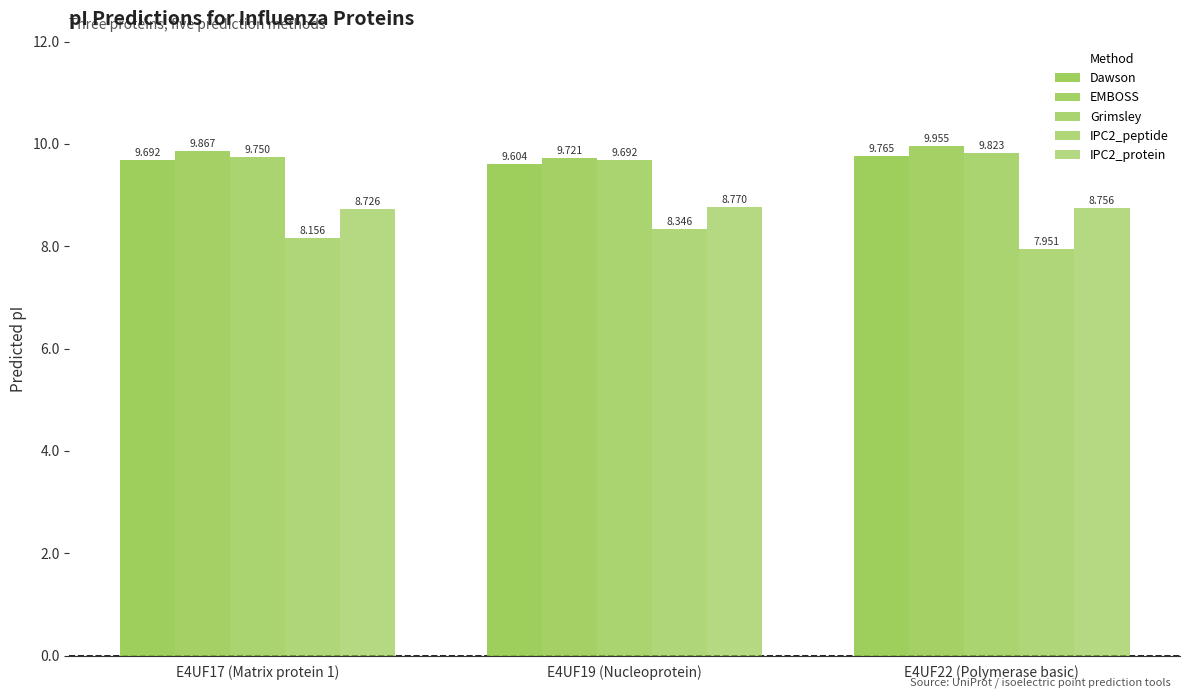

Rank the categories by IPC2_protein value from highest to lowest.

E4UF19 (Nucleoprotein), E4UF22 (Polymerase basic), E4UF17 (Matrix protein 1)